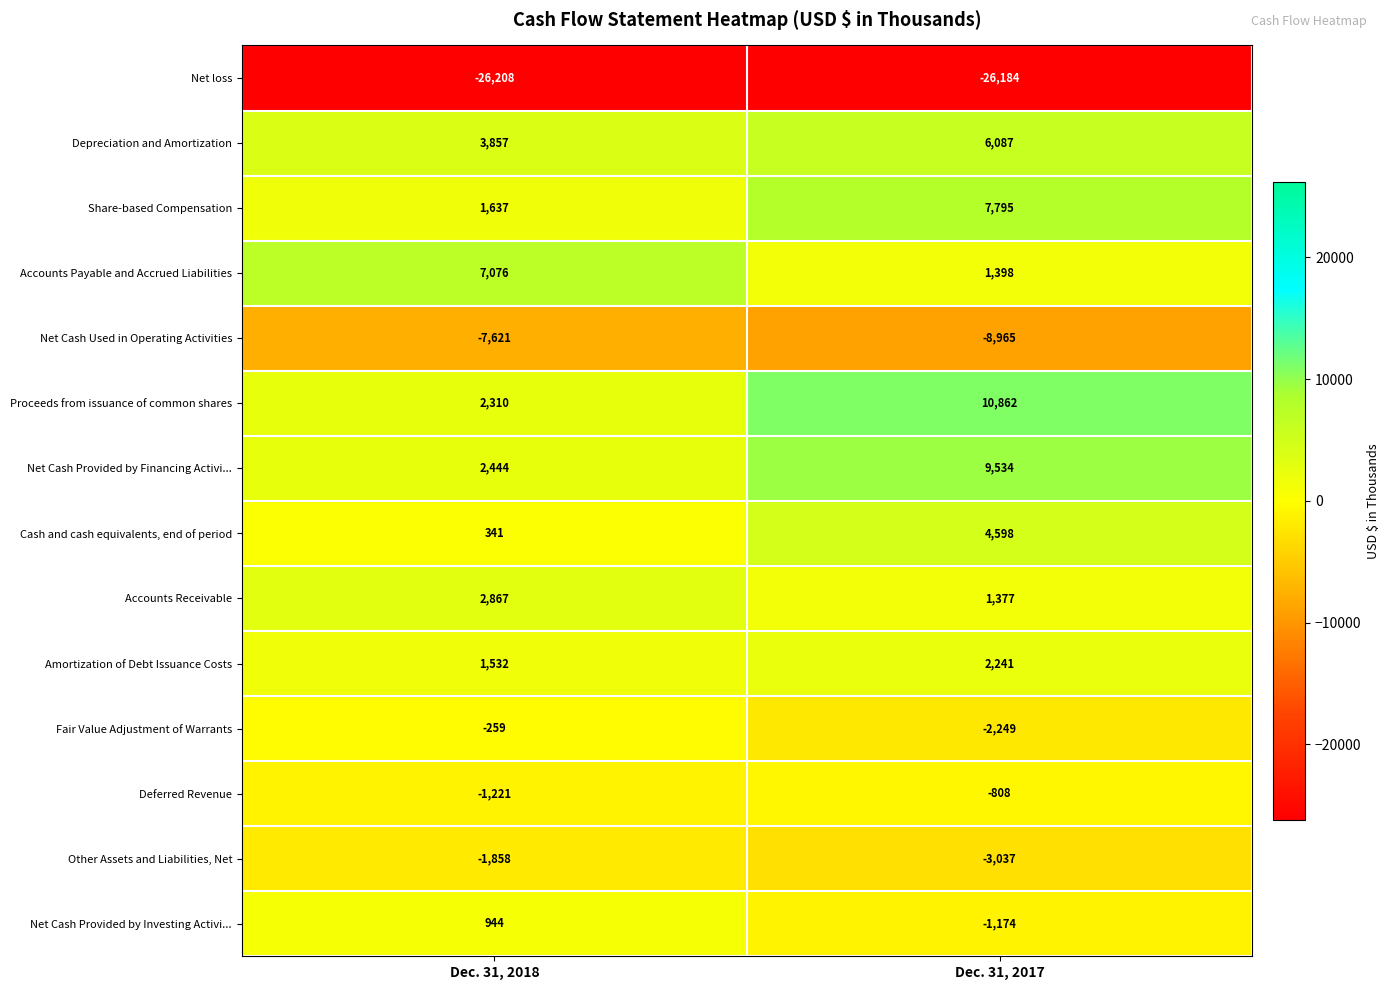

Reading left to right, extract all data points from this chart.

Net loss: Dec. 31, 2018=-26208	Dec. 31, 2017=-26184
Depreciation and Amortization: Dec. 31, 2018=3857	Dec. 31, 2017=6087
Share-based Compensation: Dec. 31, 2018=1637	Dec. 31, 2017=7795
Accounts Payable and Accrued Liabilities: Dec. 31, 2018=7076	Dec. 31, 2017=1398
Net Cash Used in Operating Activities: Dec. 31, 2018=-7621	Dec. 31, 2017=-8965
Proceeds from issuance of common shares: Dec. 31, 2018=2310	Dec. 31, 2017=10862
Net Cash Provided by Financing Activi...: Dec. 31, 2018=2444	Dec. 31, 2017=9534
Cash and cash equivalents, end of period: Dec. 31, 2018=341	Dec. 31, 2017=4598
Accounts Receivable: Dec. 31, 2018=2867	Dec. 31, 2017=1377
Amortization of Debt Issuance Costs: Dec. 31, 2018=1532	Dec. 31, 2017=2241
Fair Value Adjustment of Warrants: Dec. 31, 2018=-259	Dec. 31, 2017=-2249
Deferred Revenue: Dec. 31, 2018=-1221	Dec. 31, 2017=-808
Other Assets and Liabilities, Net: Dec. 31, 2018=-1858	Dec. 31, 2017=-3037
Net Cash Provided by Investing Activi...: Dec. 31, 2018=944	Dec. 31, 2017=-1174